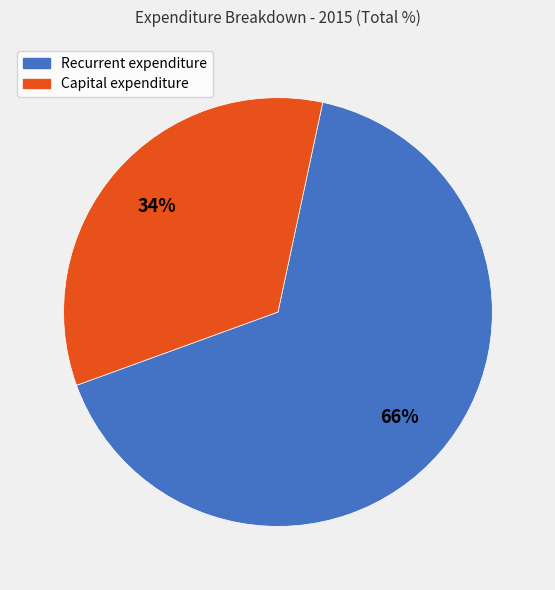

Do Recurrent expenditure and Capital expenditure together represent more than half of the pie?

Yes